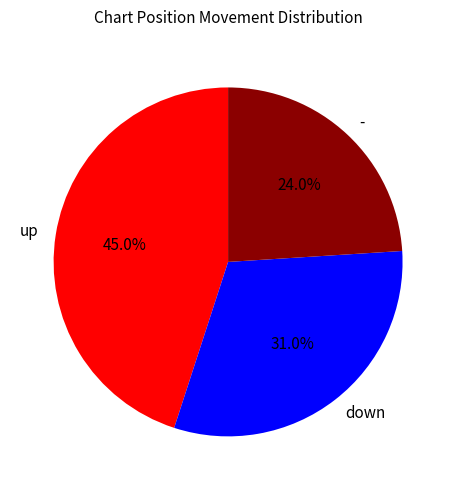

To the nearest percent, what is the difference between the - and down slice percentages?

7%